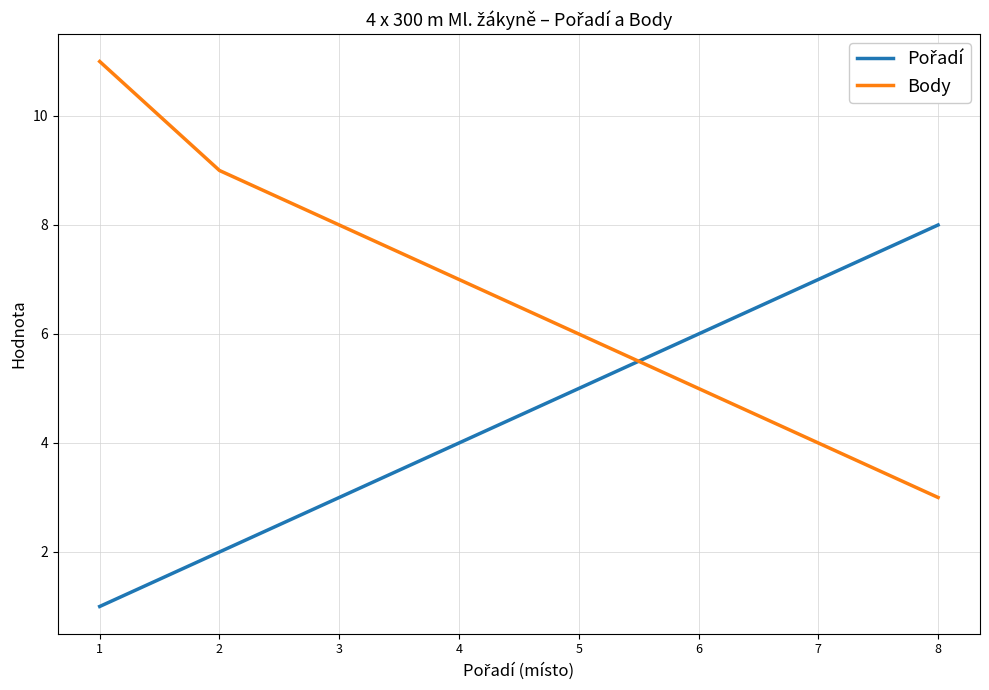

Between 1 and 6, which series saw the biggest shift?

Body